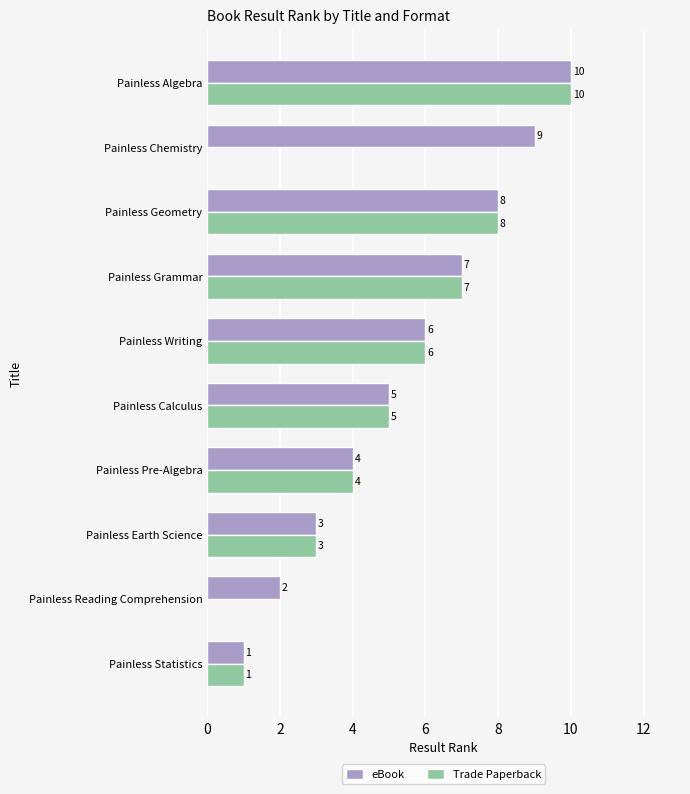

What is the sum of the Trade Paperback values at Painless Calculus and Painless Writing?

11